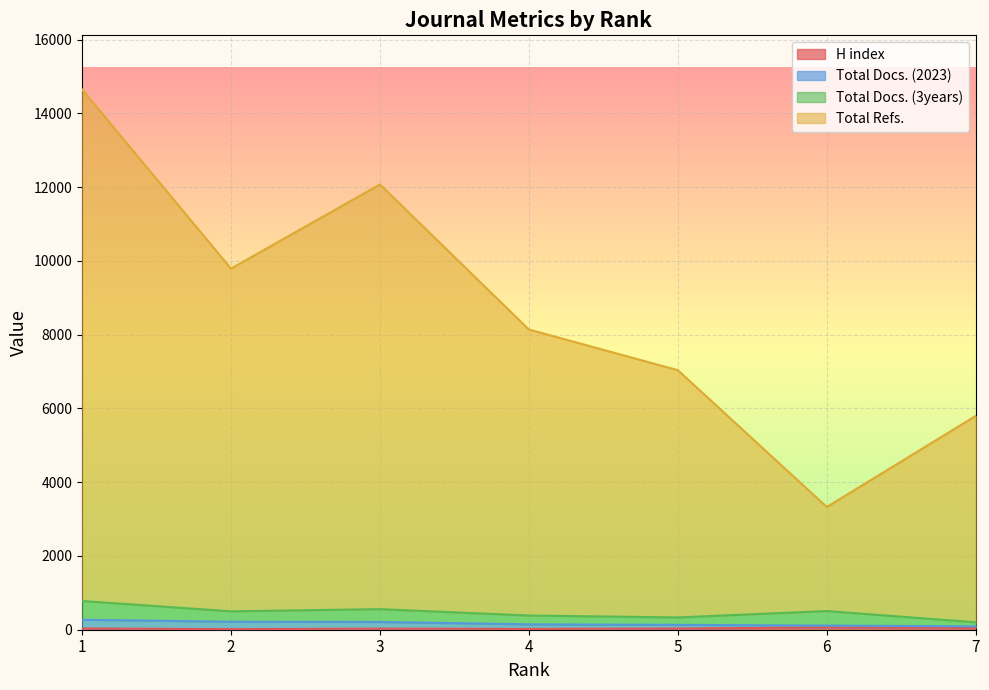

Does the chart display data point markers on the line(s)?

No